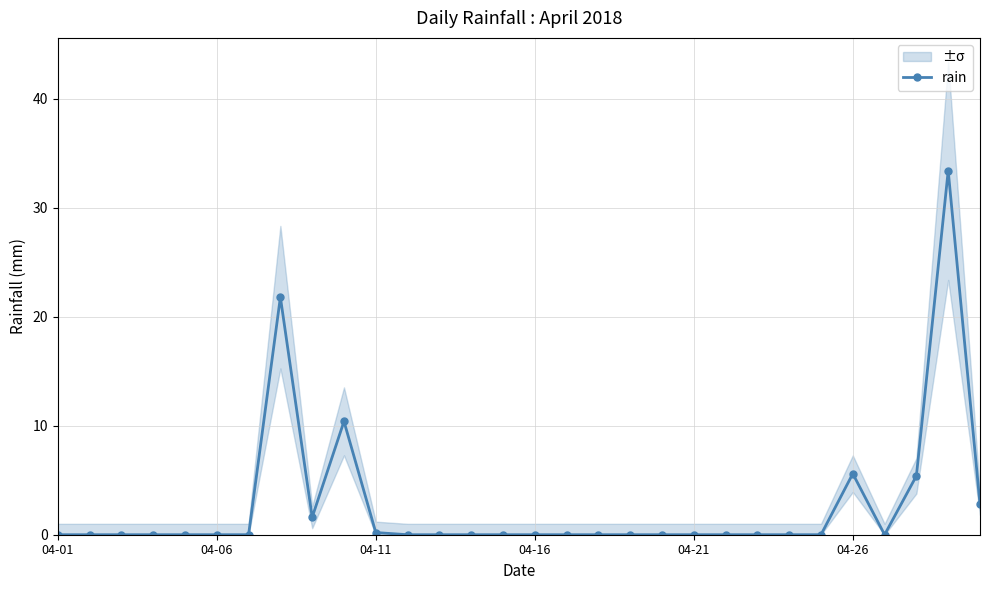

True or false: rain has a value of 12.5 at 04-06.

False